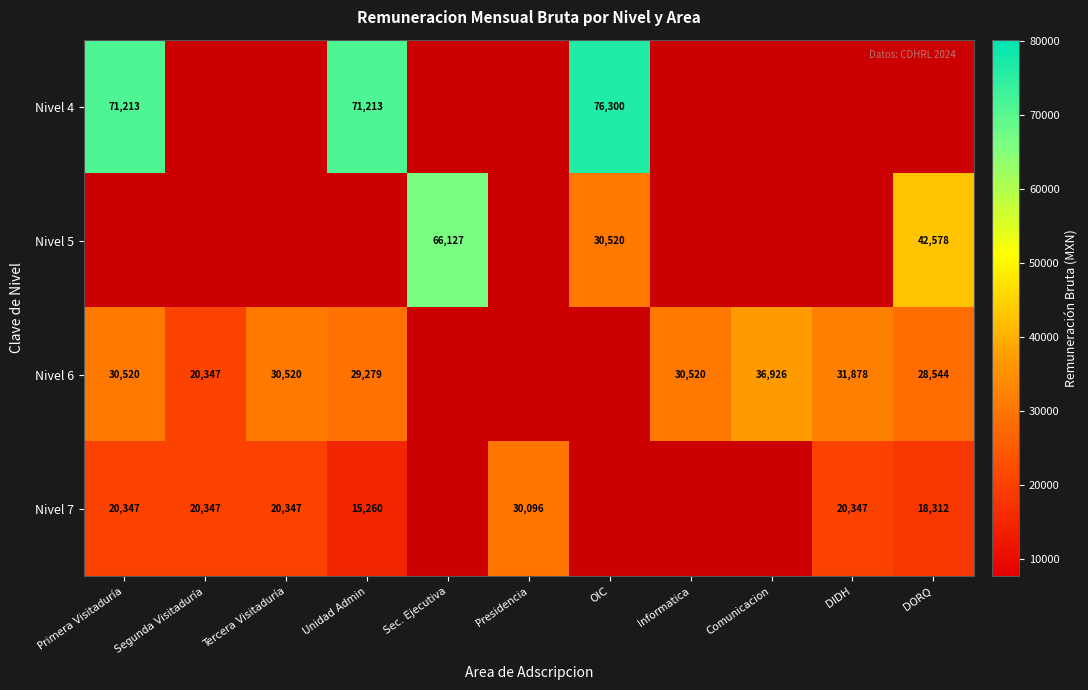

How many positive values does the Nivel 5 series have?

3